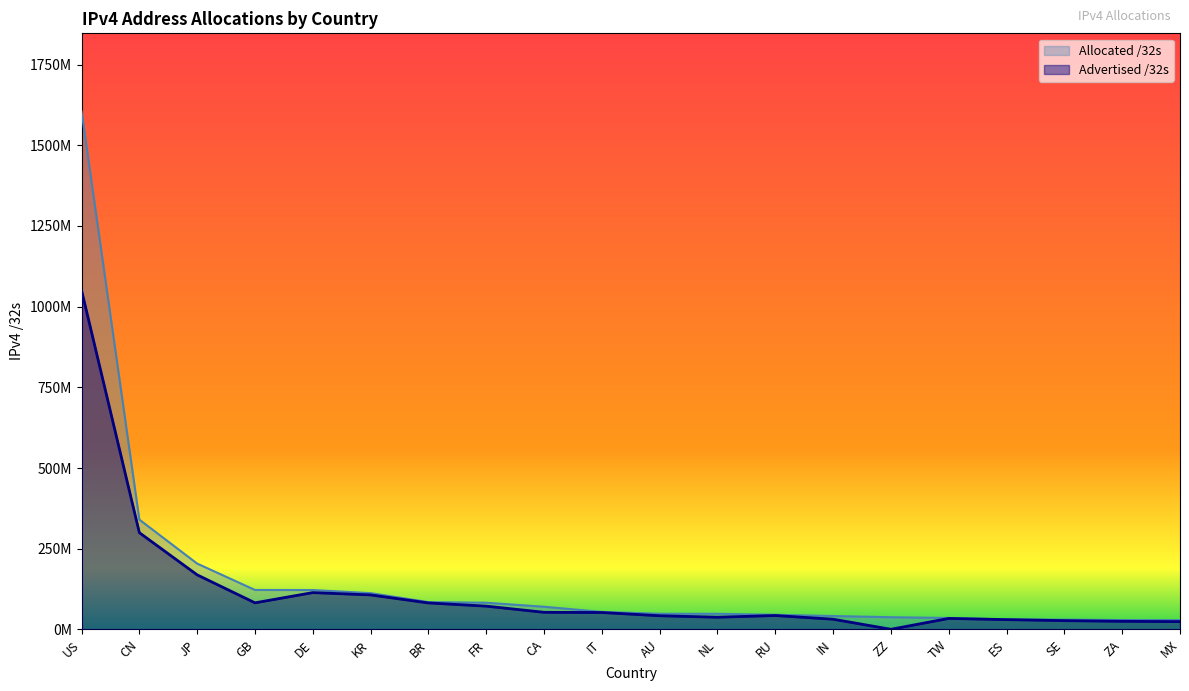

The Allocated /32s series shows 37856968 at ZZ. True or false?

True